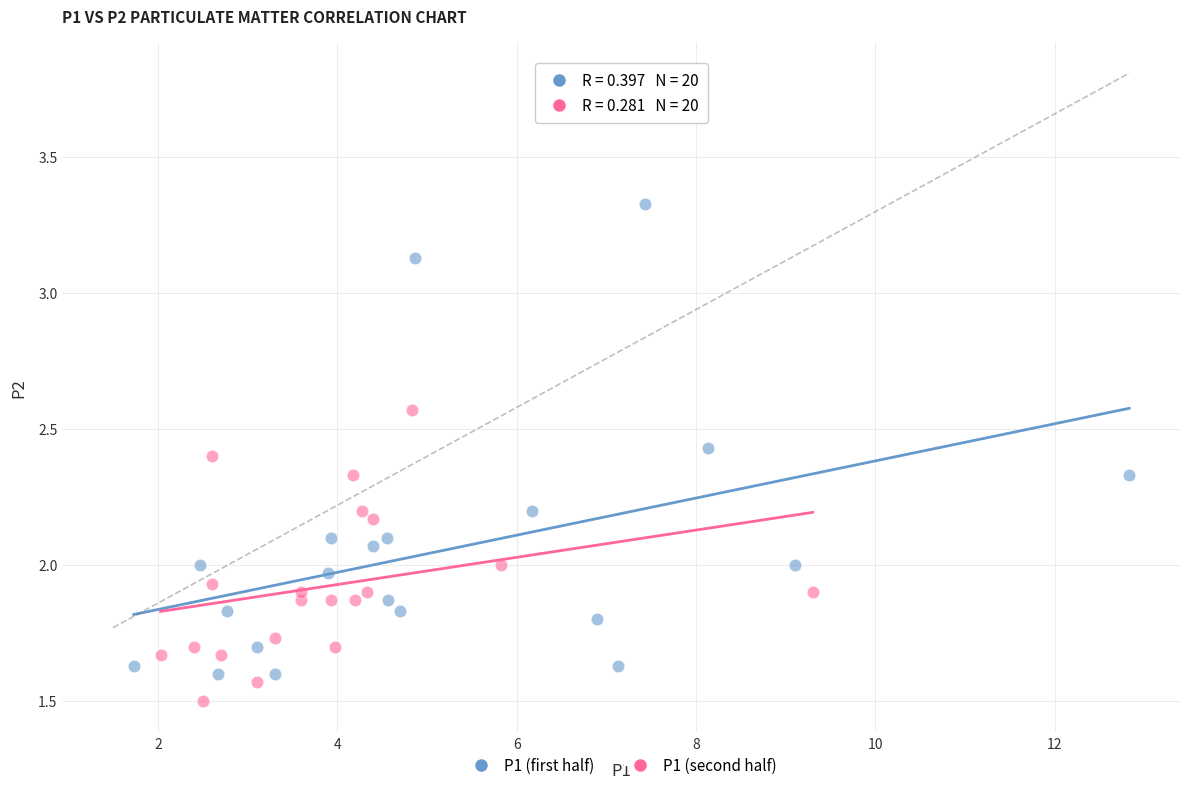

Which series has the largest Y range (max minus min)?

P1 (first half)